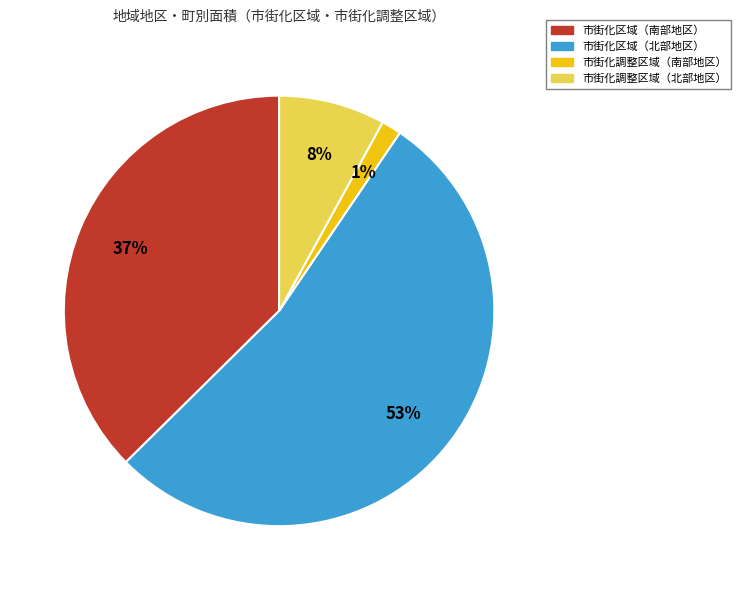

Does any single category account for the majority?

Yes